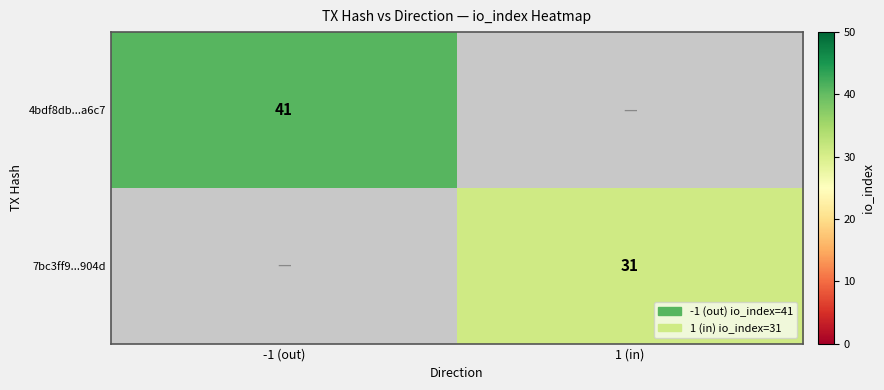

The value of 4bdf8db...a6c7 at -1 (out) is 62. True or false?

False